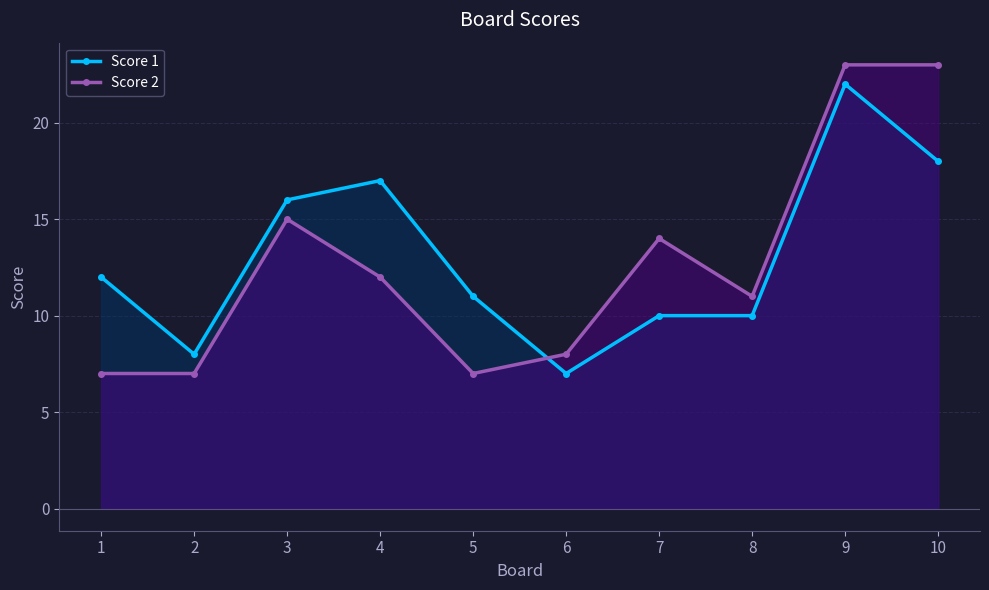

Which series changed the most between 5 and 9?

Score 2